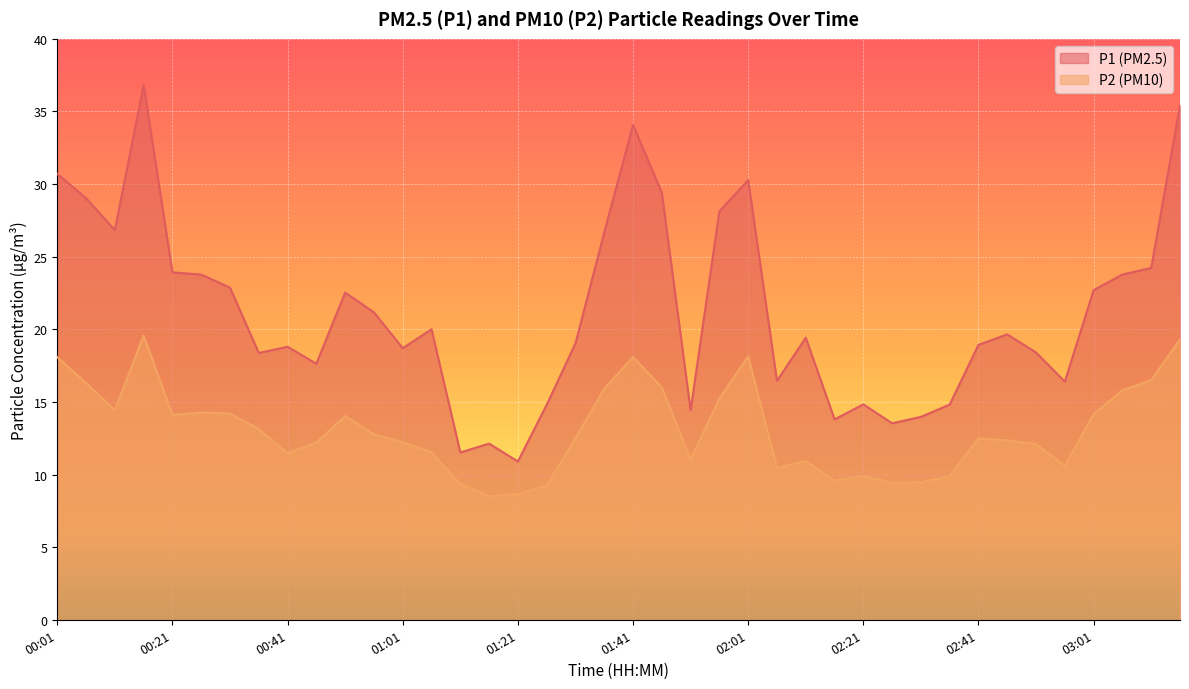

What is the difference between the highest and lowest values at 02:31?

4.5